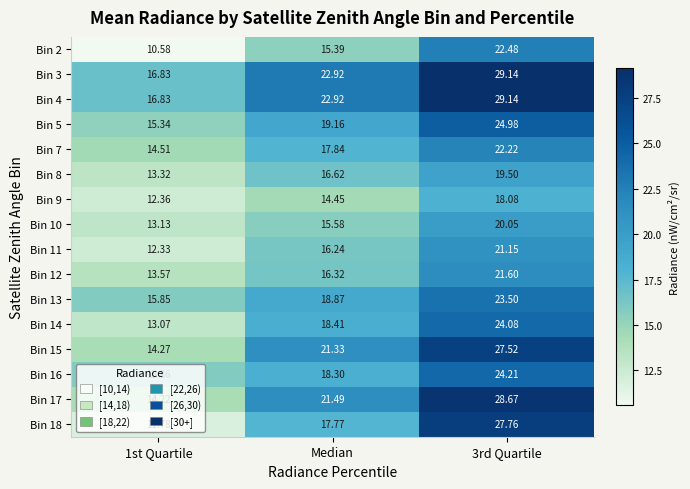

Is the value of Bin 5 at Median greater than the value of Bin 3 at 3rd Quartile?

No